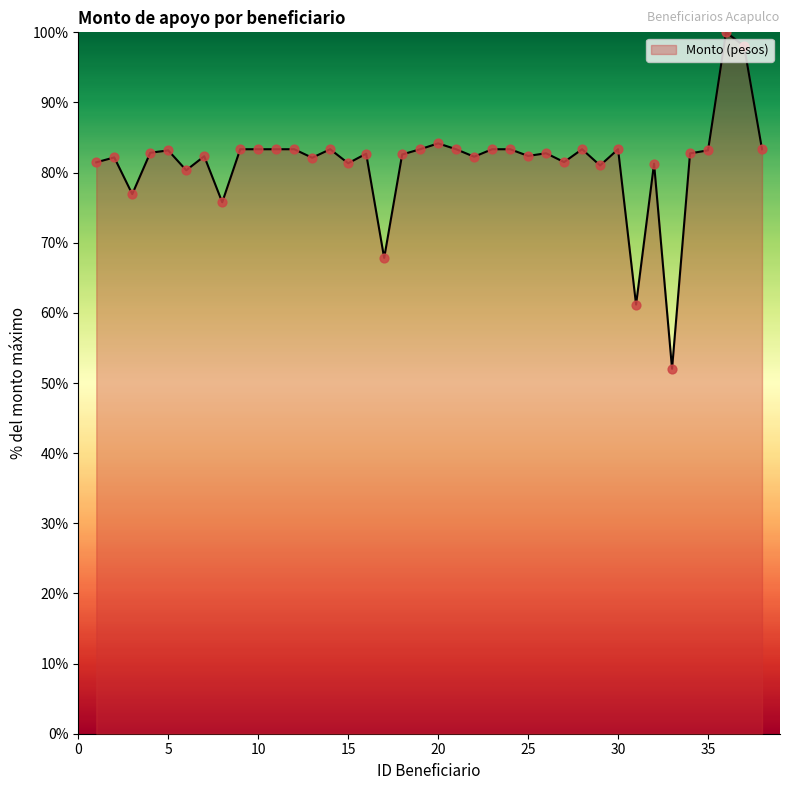

What is the difference between the maximum and minimum values?

48.0